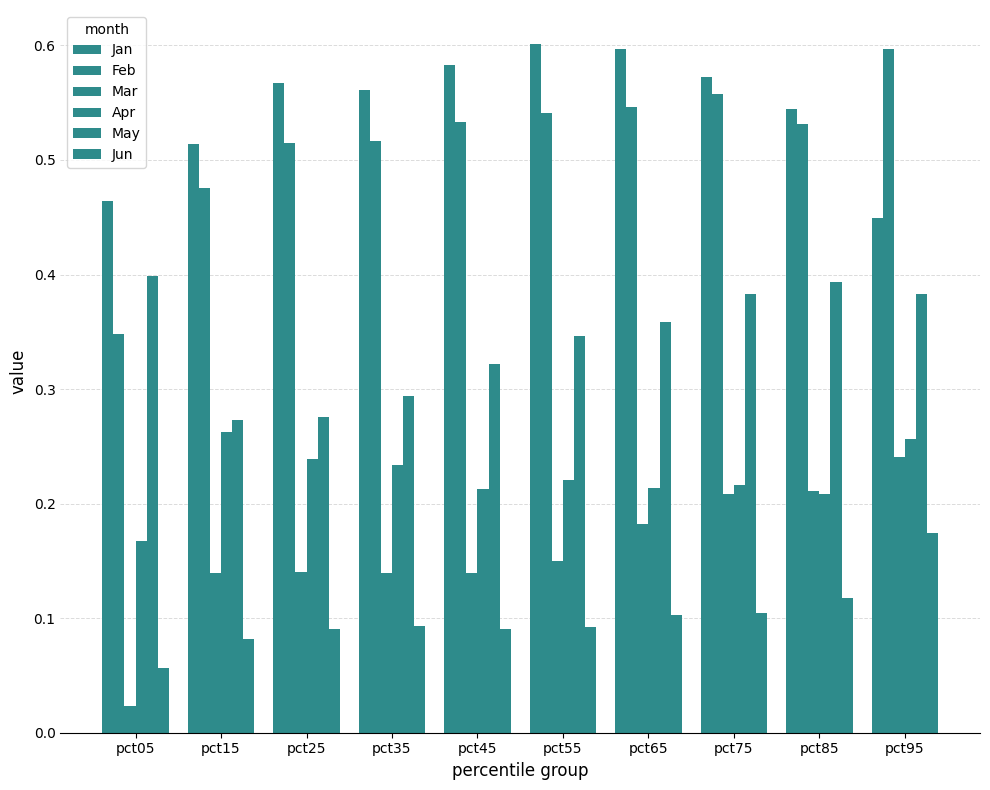

What is the difference between the maximum and minimum values in the Feb series?

0.2